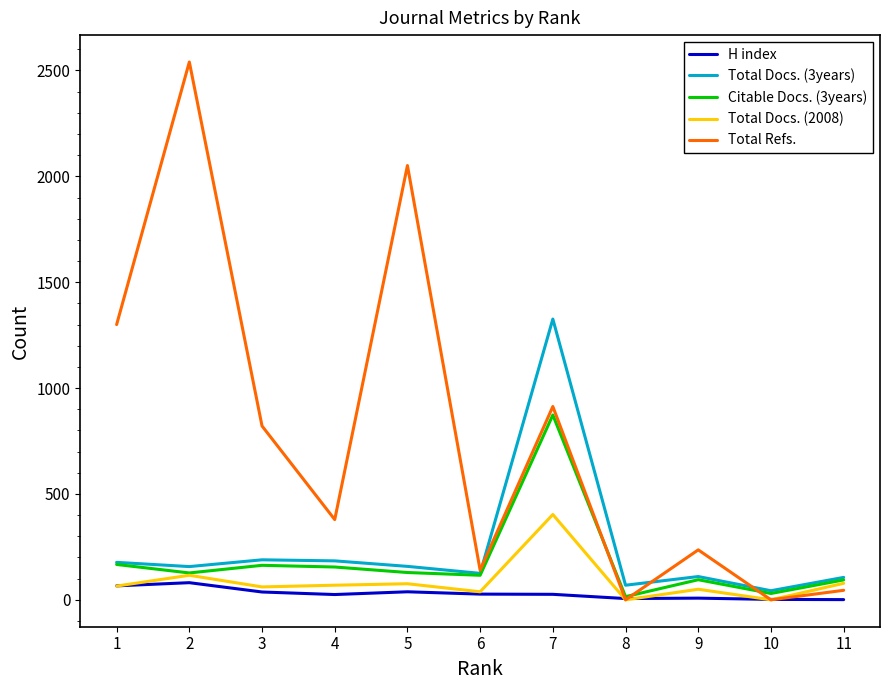

How many interior local peaks does the Total Docs. (2008) series have?

4